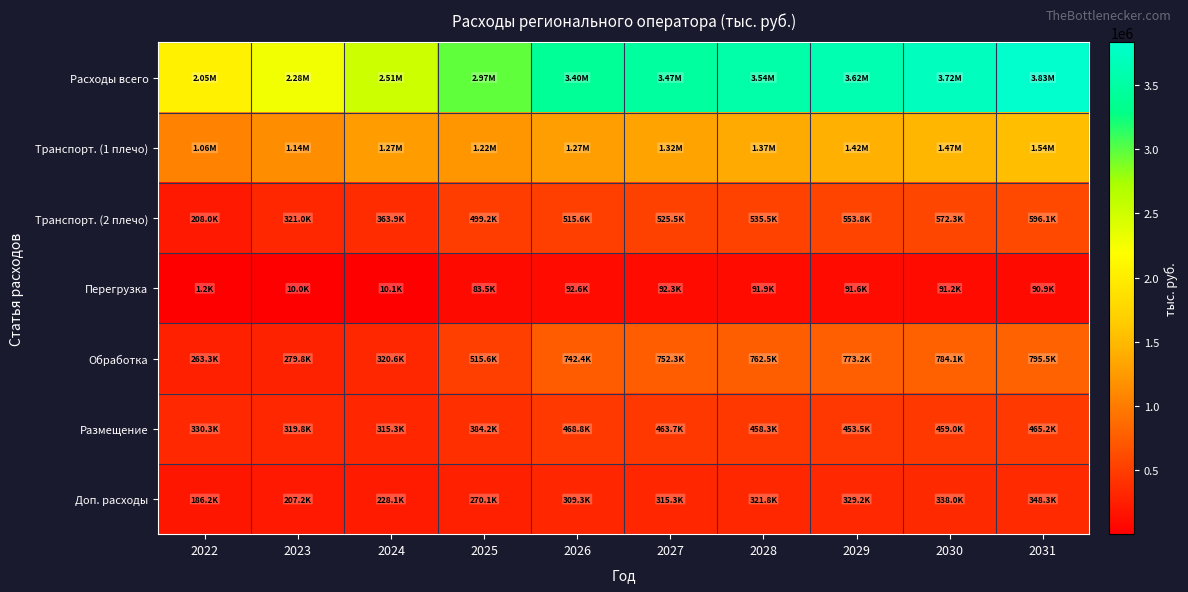

At which category is the sum across all series the highest?

2031